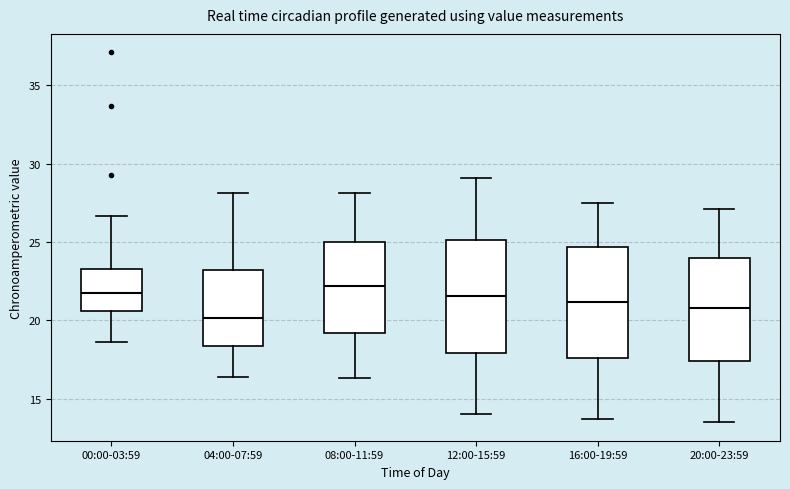

Reading left to right, transcribe this box plot: for each box, give where its median line is, the range the box spans, and where its two whiskers end, as read against the y-axis. The values are not printed on the chart, so give them approximately, as read against the axis.

00:00-03:59: median 22.0, box 20.5 to 23.5, whiskers 18.5 to 26.5
04:00-07:59: median 20.0, box 18.5 to 23.0, whiskers 16.5 to 28.0
08:00-11:59: median 22.0, box 19.0 to 25.0, whiskers 16.5 to 28.0
12:00-15:59: median 21.5, box 18.0 to 25.0, whiskers 14.0 to 29.0
16:00-19:59: median 21.0, box 17.5 to 24.5, whiskers 13.5 to 27.5
20:00-23:59: median 21.0, box 17.5 to 24.0, whiskers 13.5 to 27.0